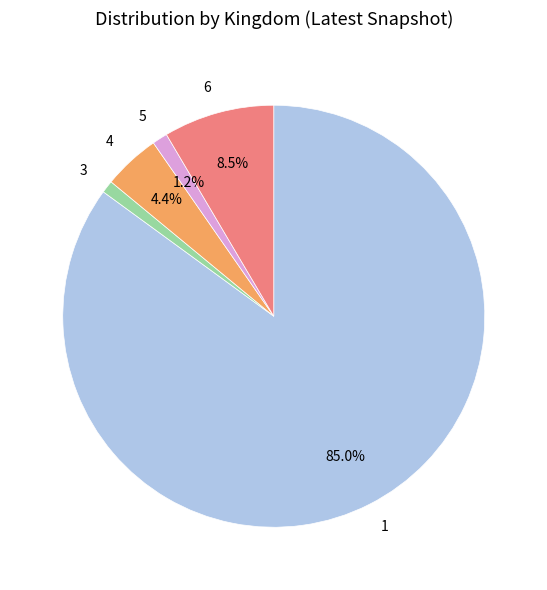

How many segments does this pie chart have?

5